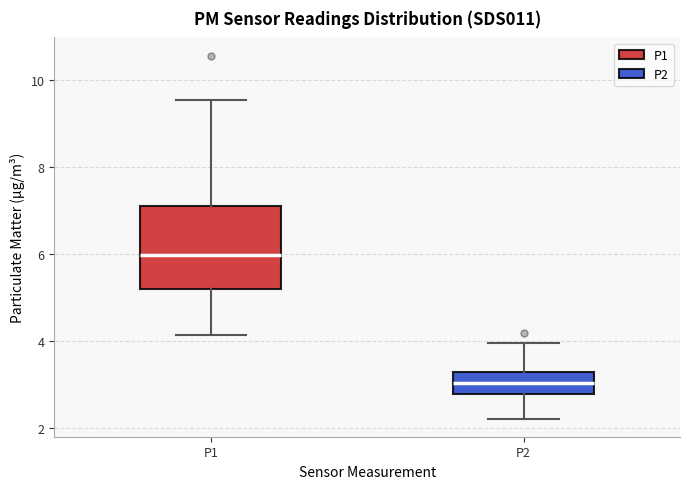

Reading left to right, transcribe this box plot: for each box, give where its median line is, the range the box spans, and where its two whiskers end, as read against the y-axis. The values are not printed on the chart, so give them approximately, as read against the axis.

P1: median 6.0, box 5.2 to 7.2, whiskers 4.2 to 9.6
P2: median 3.0, box 2.8 to 3.2, whiskers 2.2 to 4.0